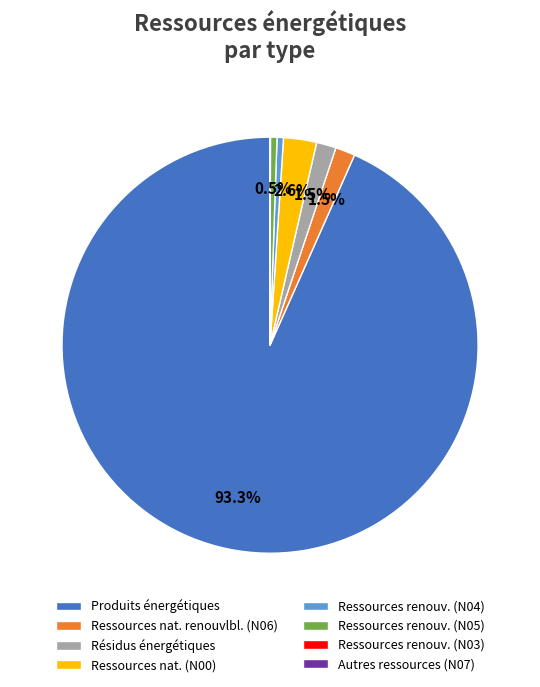

What is the largest slice in the pie chart?

Produits énergétiques